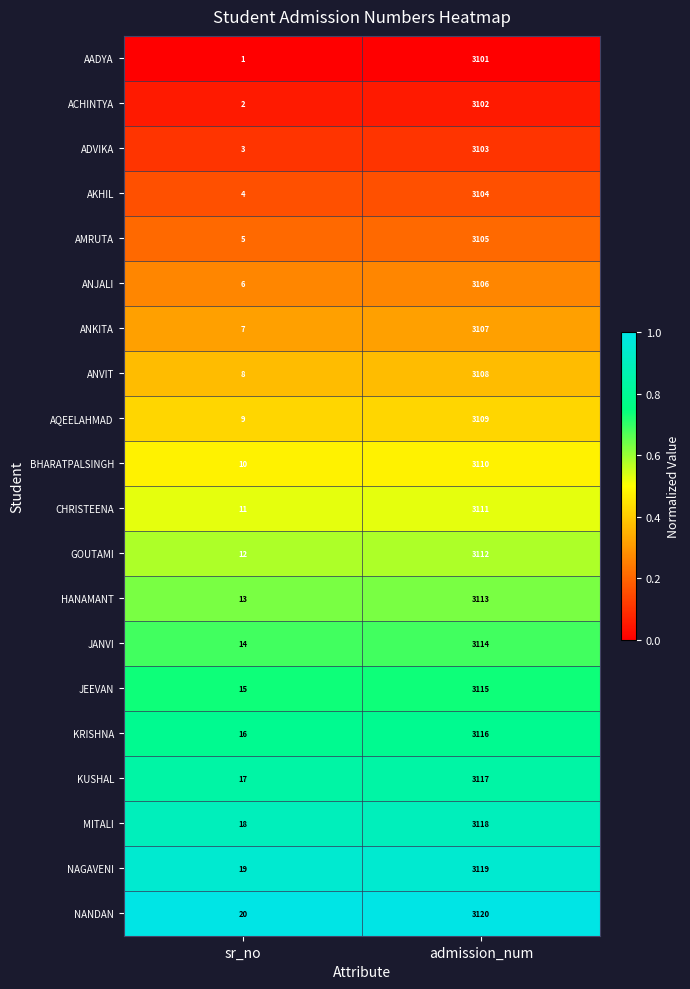

What is the highest value of the NAGAVENI series?

3119